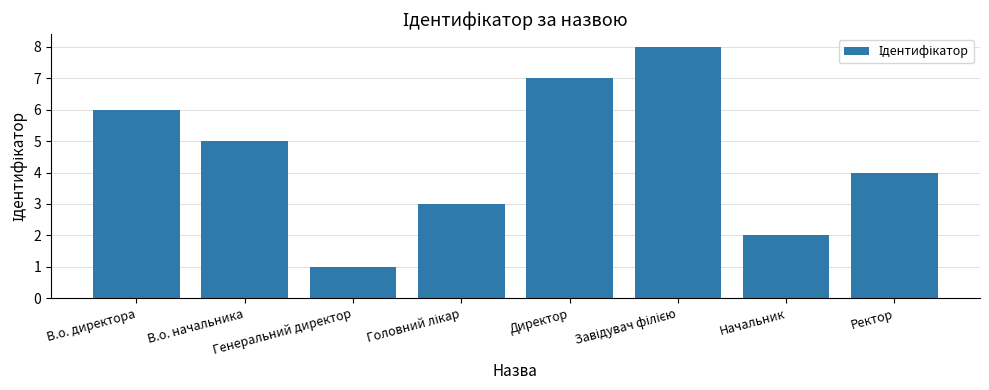

What is the difference between the maximum and minimum values?

7